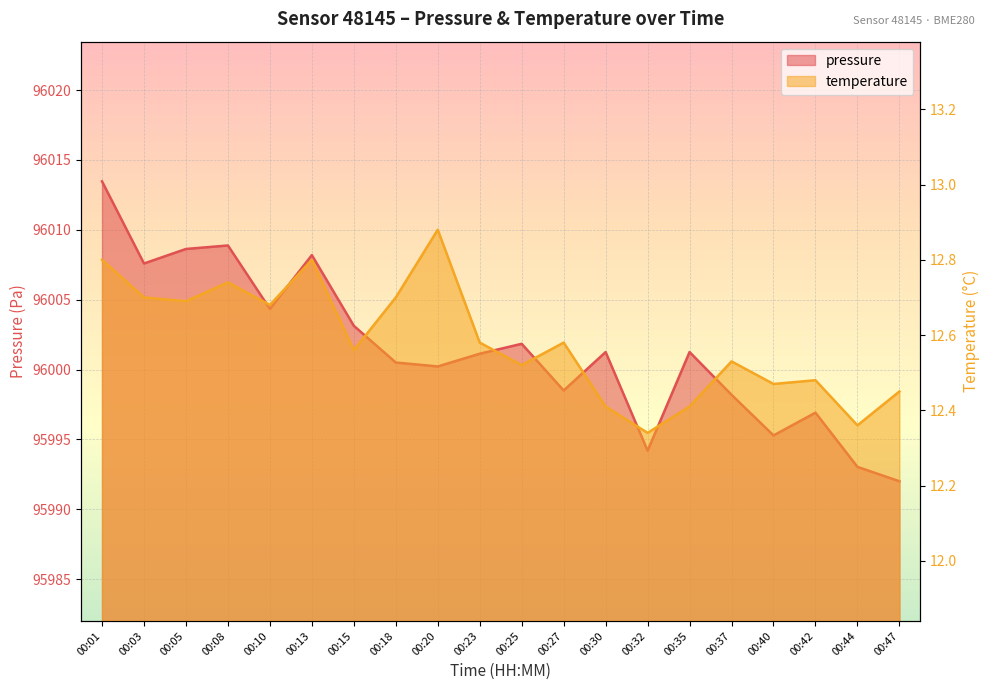

Rank the series by their average value, from lowest to highest.

temperature, pressure